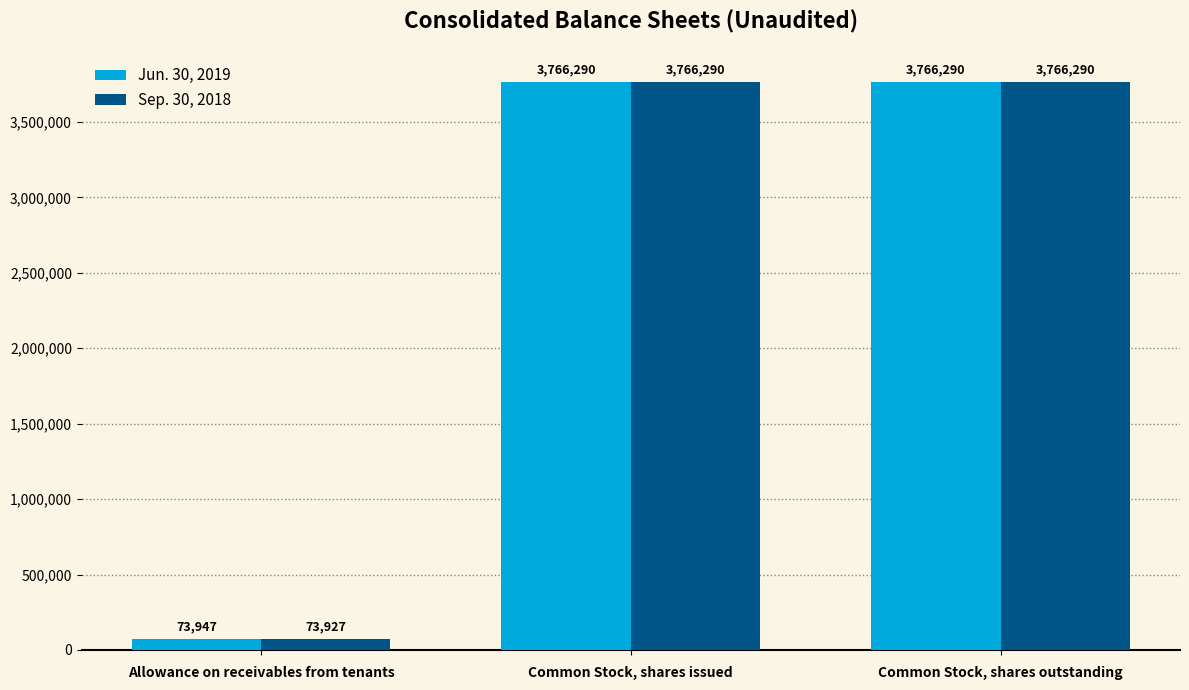

Reading left to right, transcribe all the data shown in this chart.

Jun. 30, 2019: Allowance on receivables from tenants=73947	Common Stock, shares issued=3766290	Common Stock, shares outstanding=3766290
Sep. 30, 2018: Allowance on receivables from tenants=73927	Common Stock, shares issued=3766290	Common Stock, shares outstanding=3766290